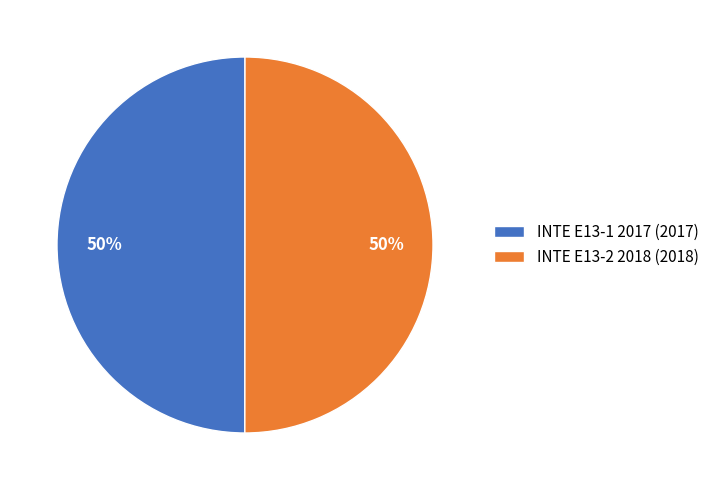

How many slices are in this pie chart?

2